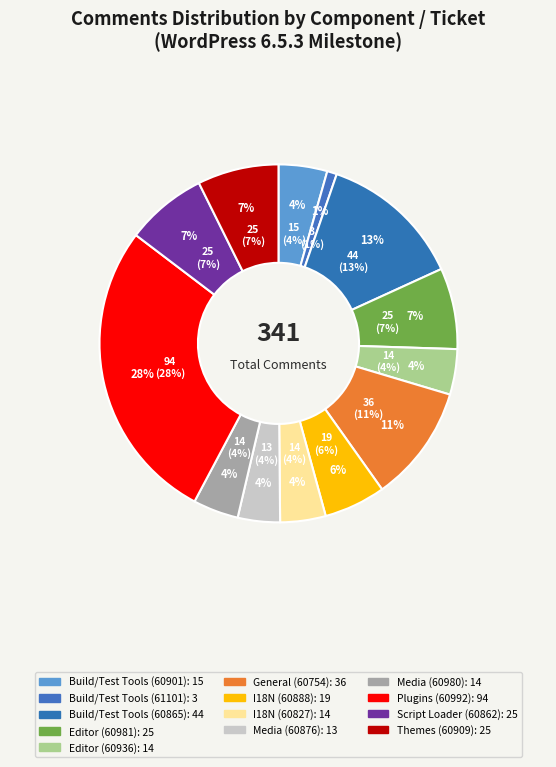

To the nearest percent, what portion does Media (60980) represent?

4%